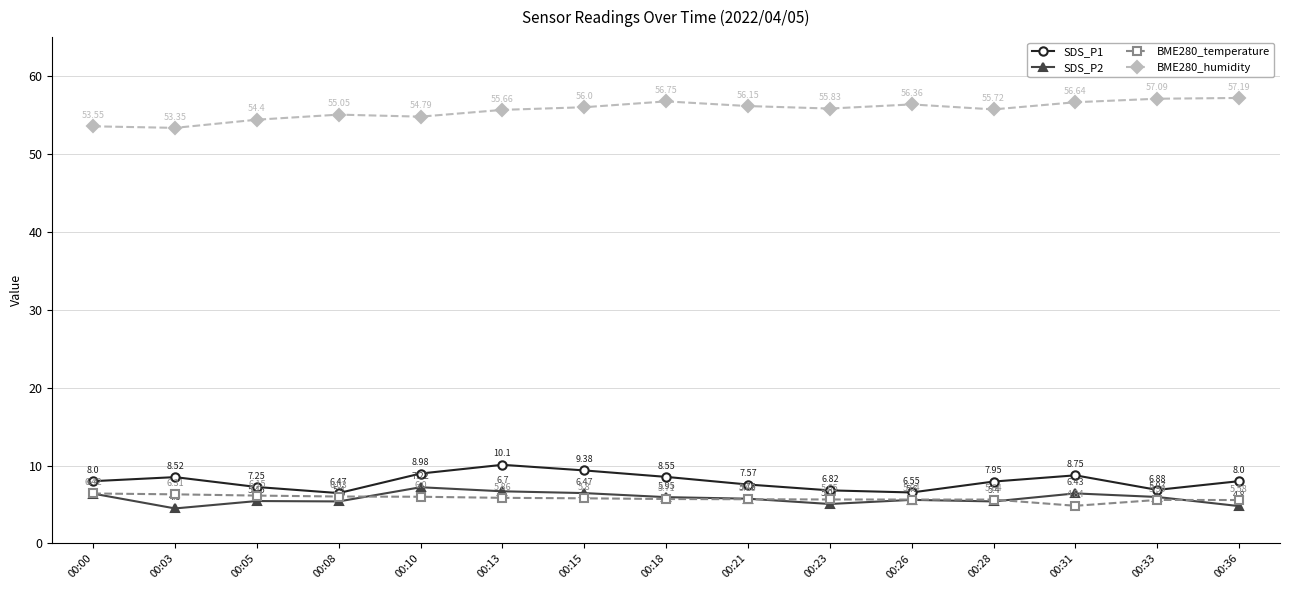

Which series has the largest total across all categories?

BME280_humidity